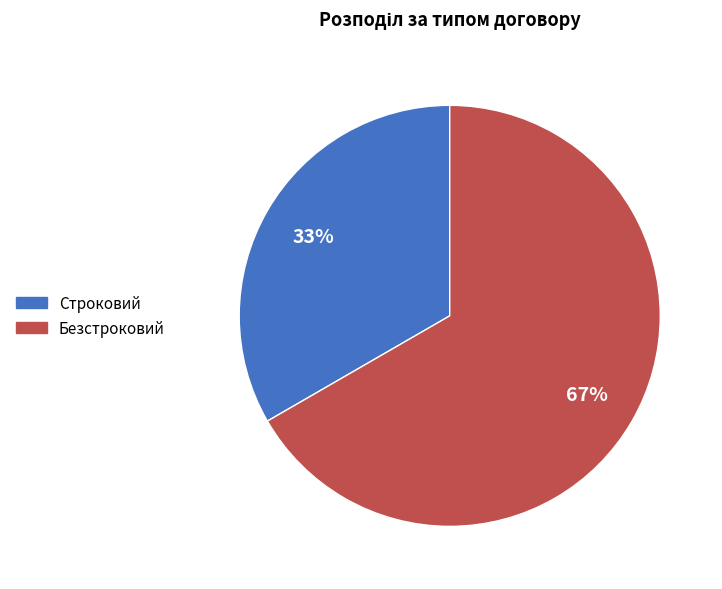

Which category has the smallest portion of the pie?

Строковий